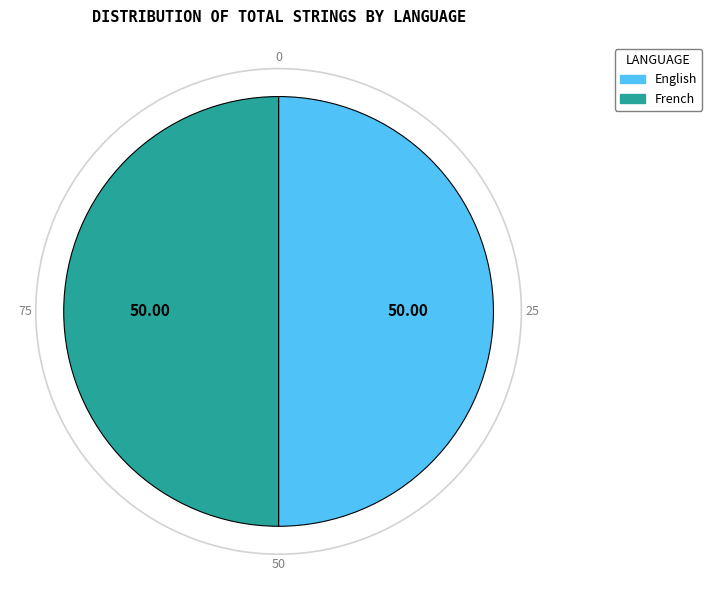

What is the ratio of the value at French to the value at English?

1.0